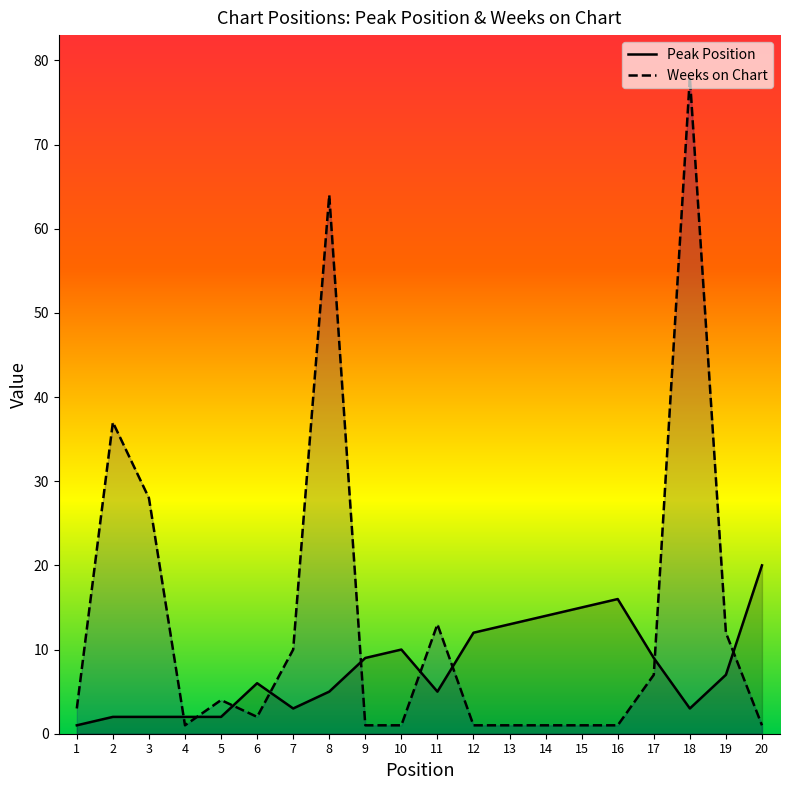

Where do Weeks on Chart and Peak Position first cross each other?

3 and 4